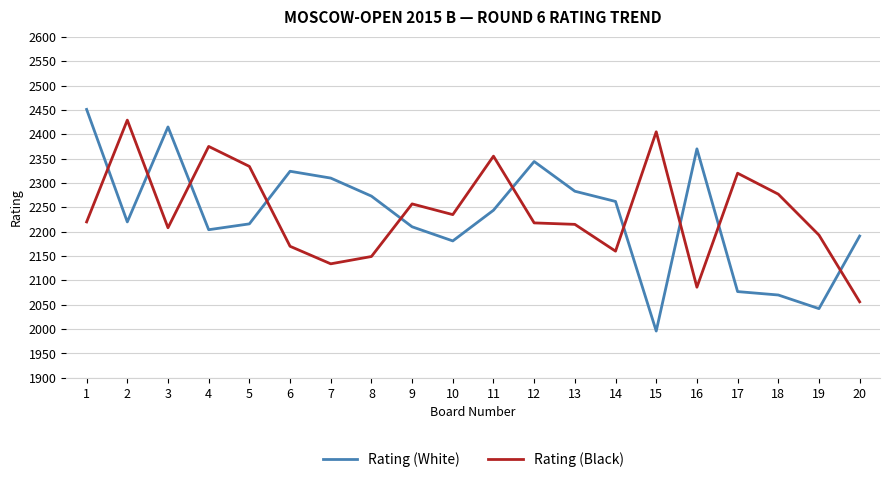

True or false: Rating (White) and Rating (Black) intersect in this chart.

True